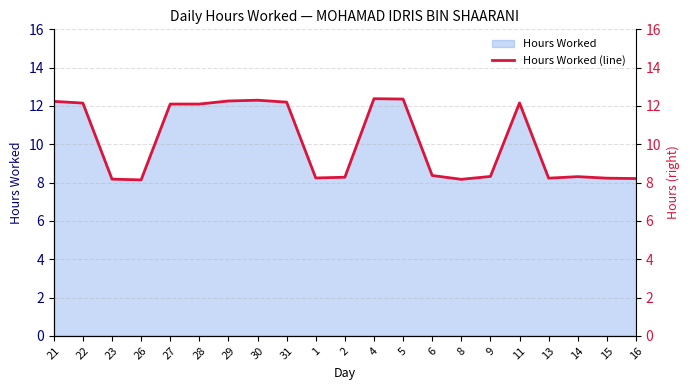

What is the difference between the maximum and minimum values?

4.2